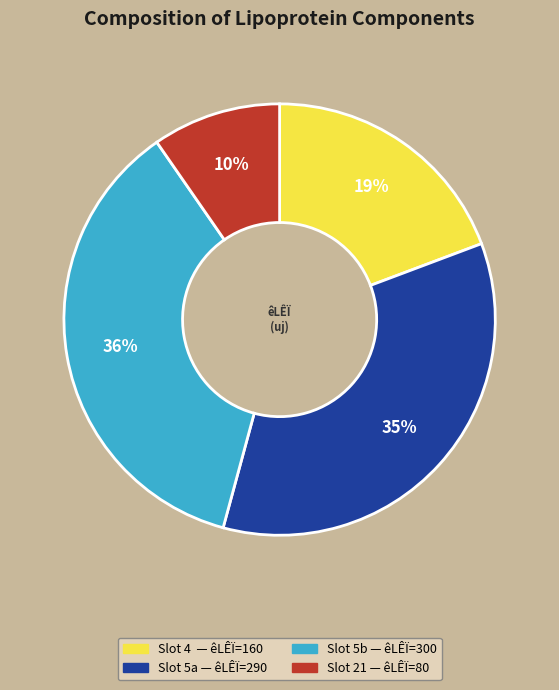

Is there any slice that represents more than half of the pie?

No